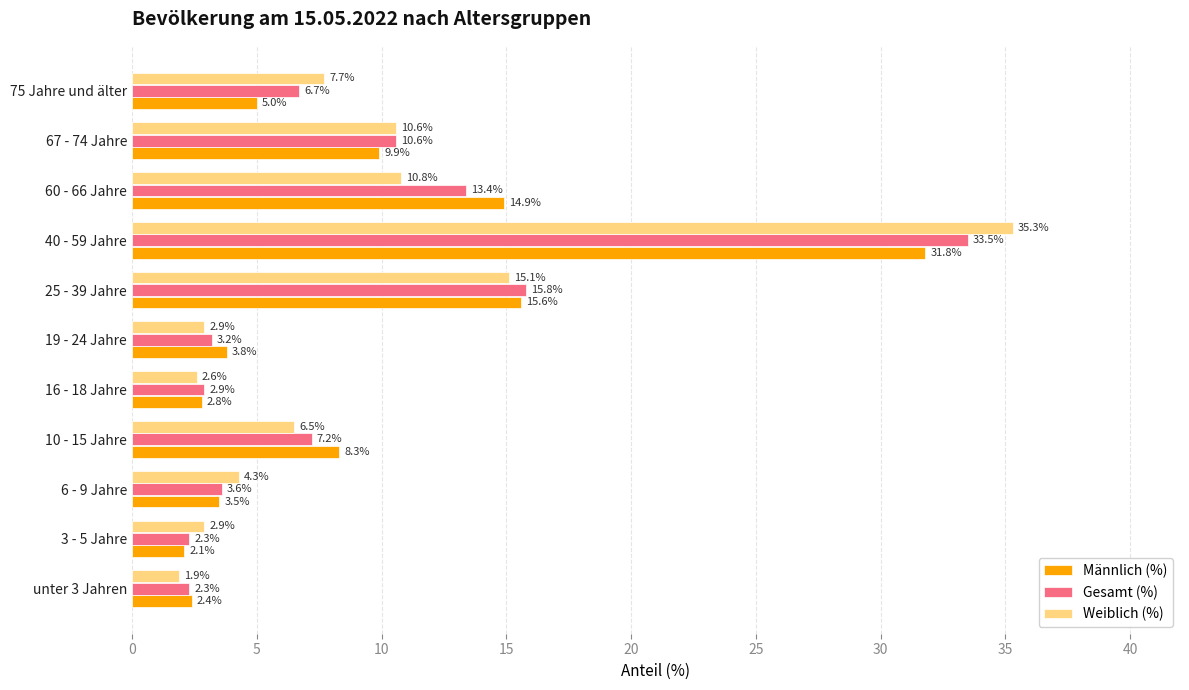

Which series has the widest spread of values?

Weiblich (%)